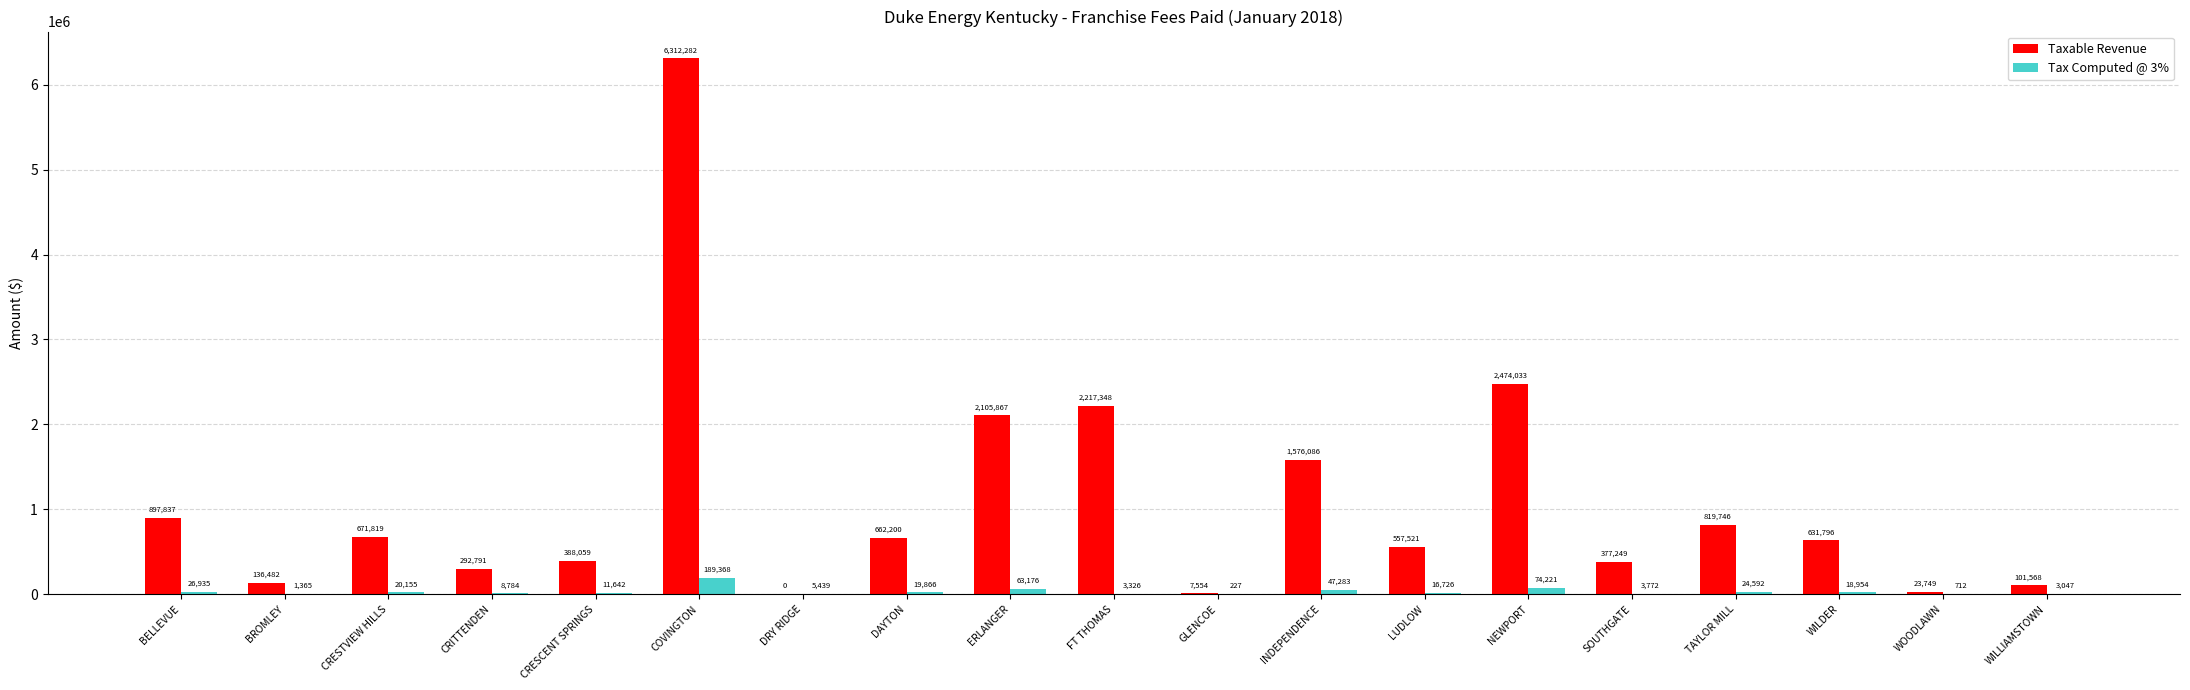

Is the value of Taxable Revenue at WILLIAMSTOWN greater than the value of Tax Computed @ 3% at COVINGTON?

No